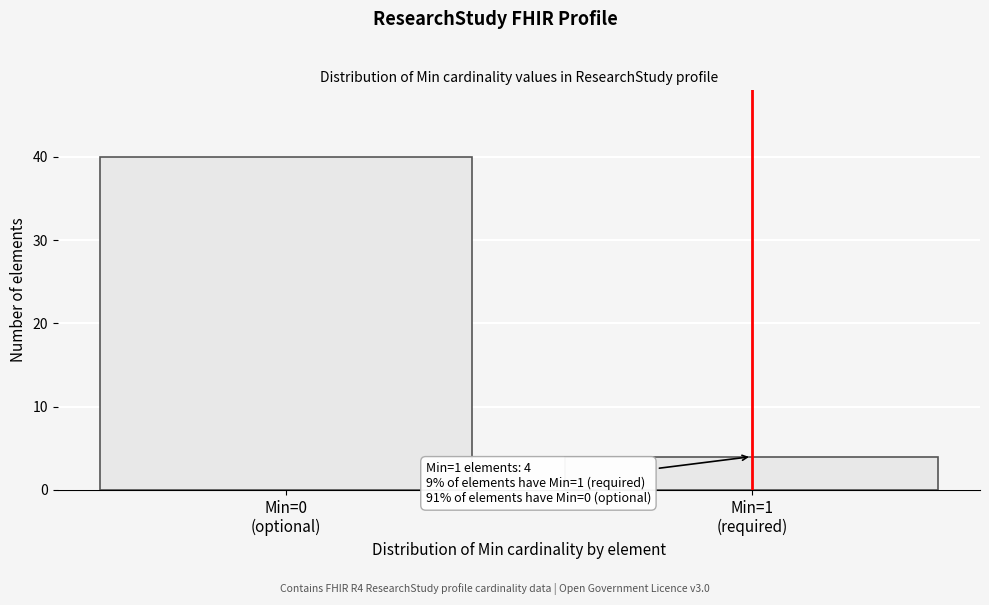

Reading left to right, what are all the values shown in this chart?

40	4